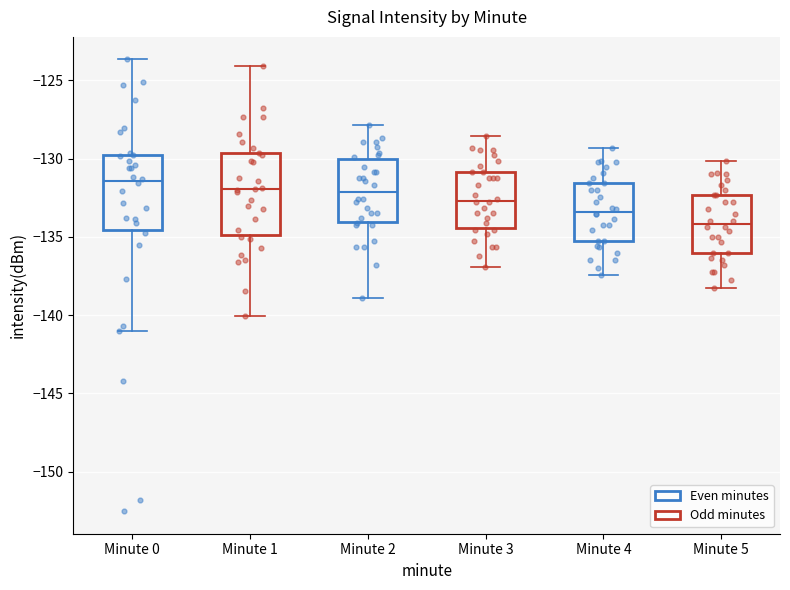

Reading left to right, transcribe this box plot: for each box, give where its median line is, the range the box spans, and where its two whiskers end, as read against the y-axis. The values are not printed on the chart, so give them approximately, as read against the axis.

Minute 0: median -131.5, box -134.5 to -130.0, whiskers -141.0 to -123.5
Minute 1: median -132.0, box -135.0 to -129.5, whiskers -140.0 to -124.0
Minute 2: median -132.0, box -134.0 to -130.0, whiskers -139.0 to -128.0
Minute 3: median -132.5, box -134.5 to -131.0, whiskers -137.0 to -128.5
Minute 4: median -133.5, box -135.0 to -131.5, whiskers -137.5 to -129.5
Minute 5: median -134.0, box -136.0 to -132.5, whiskers -138.0 to -130.0